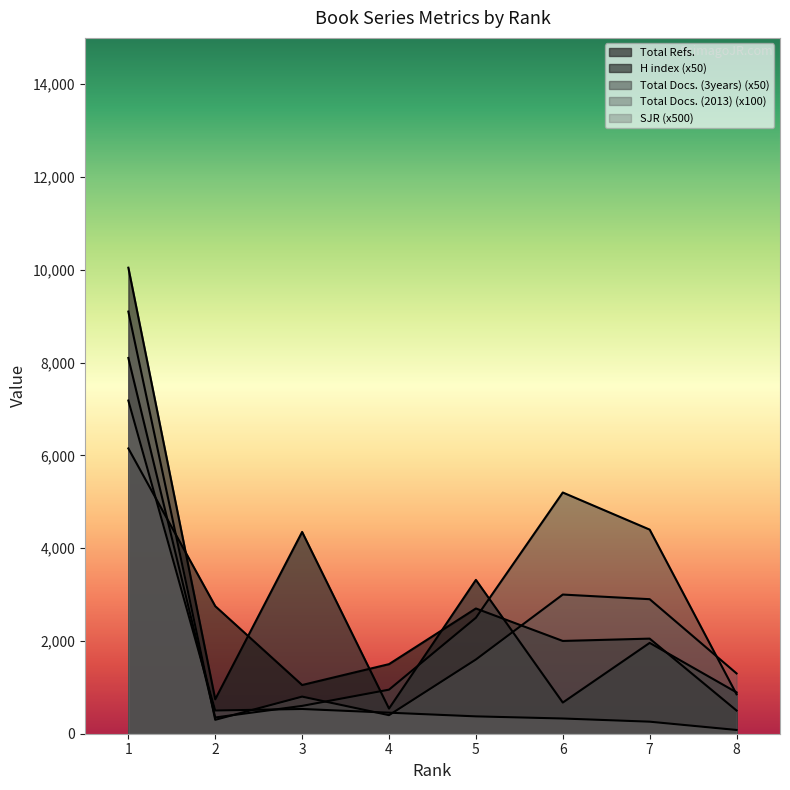

List the series in order of their peak value, lowest first.

H index, SJR, Total Docs. (3years), Total Docs. (2013), Total Refs.